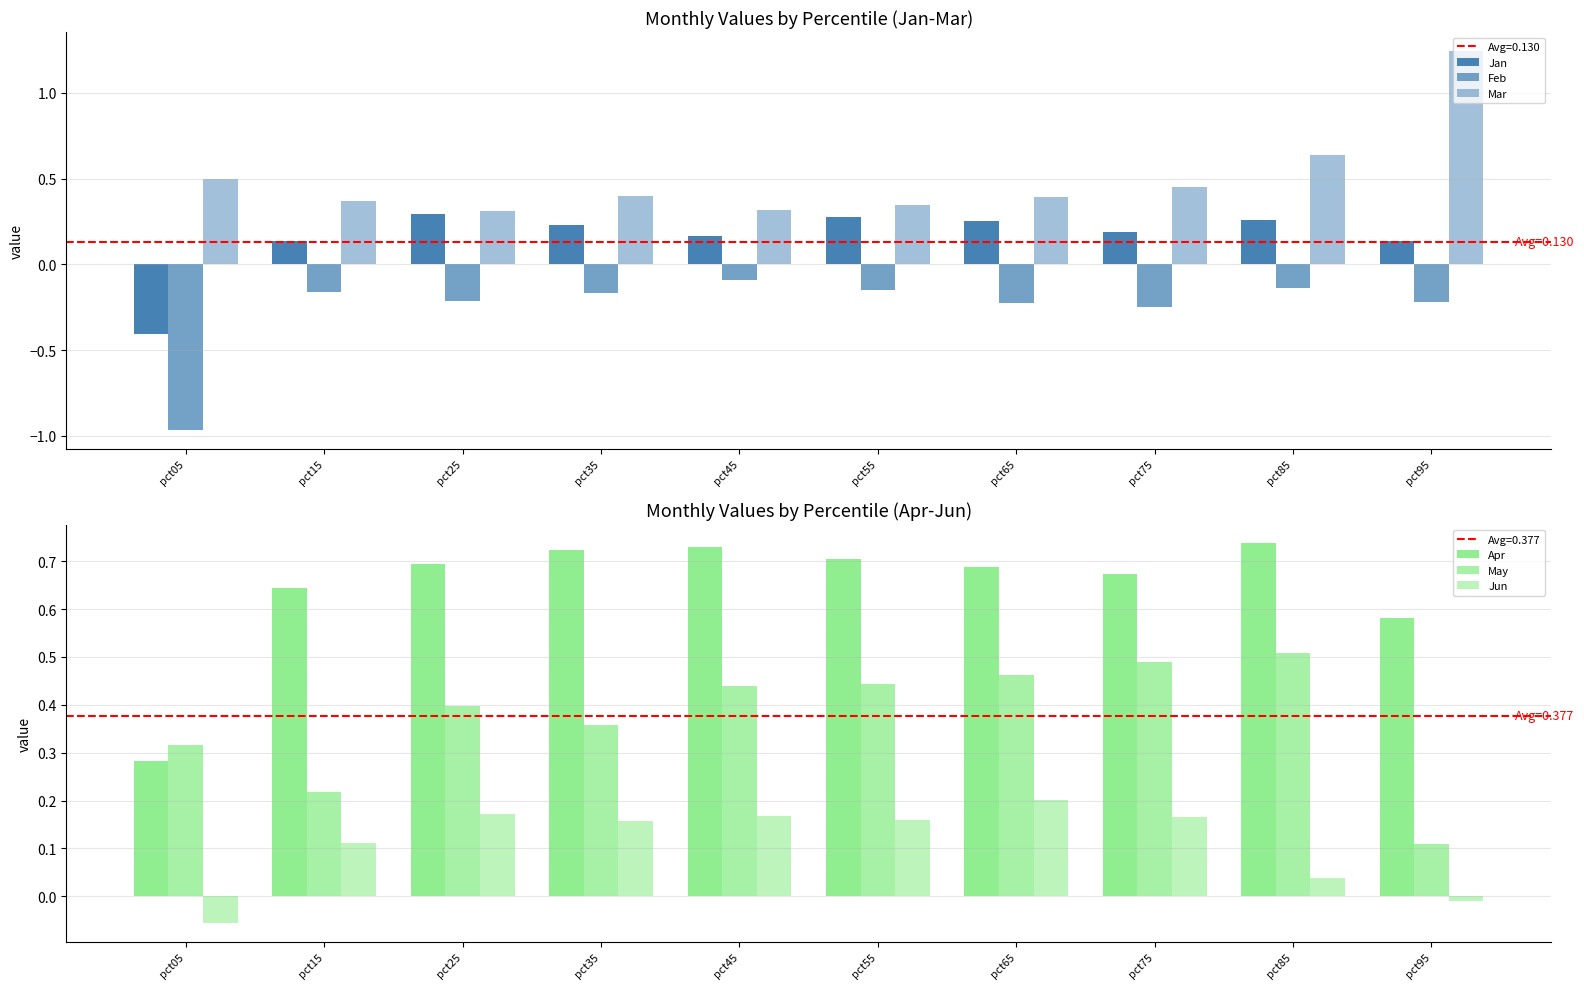

What are all the series names shown in the legend?

Jan, Feb, Mar, Apr, May, Jun